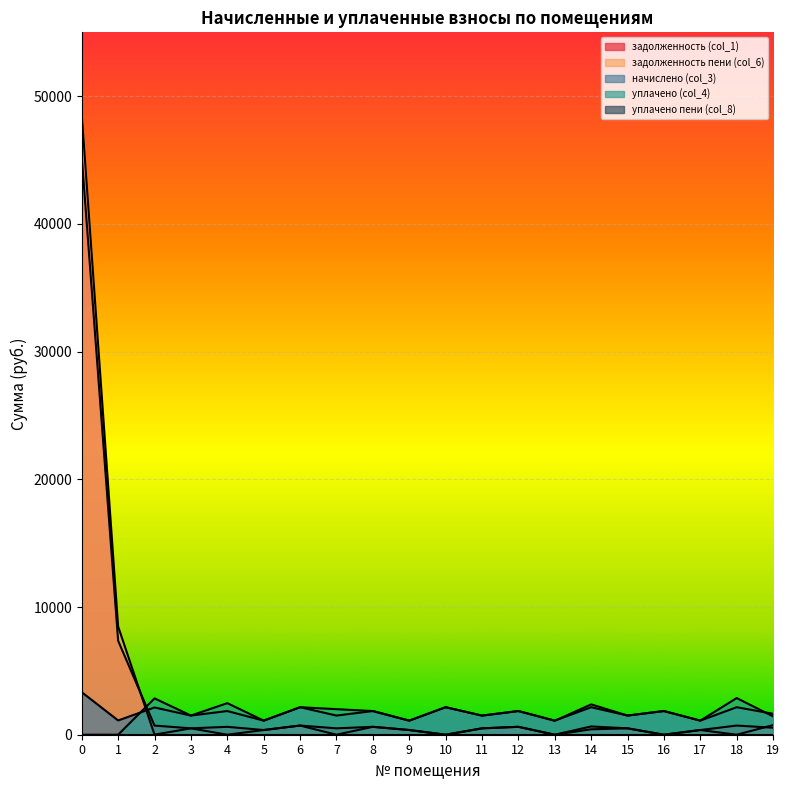

Does the chart display data point markers on the line(s)?

No